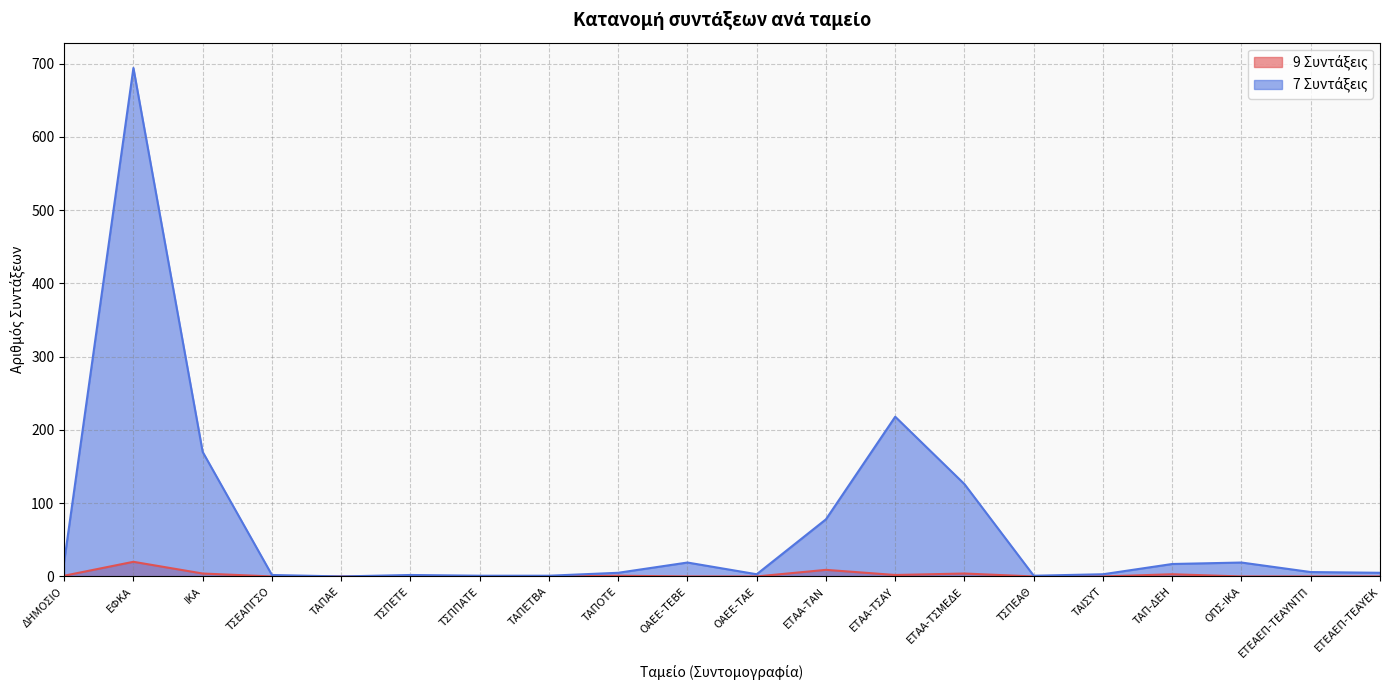

What is the value of the 9 Συντάξεις point at the 9th from the left?

1